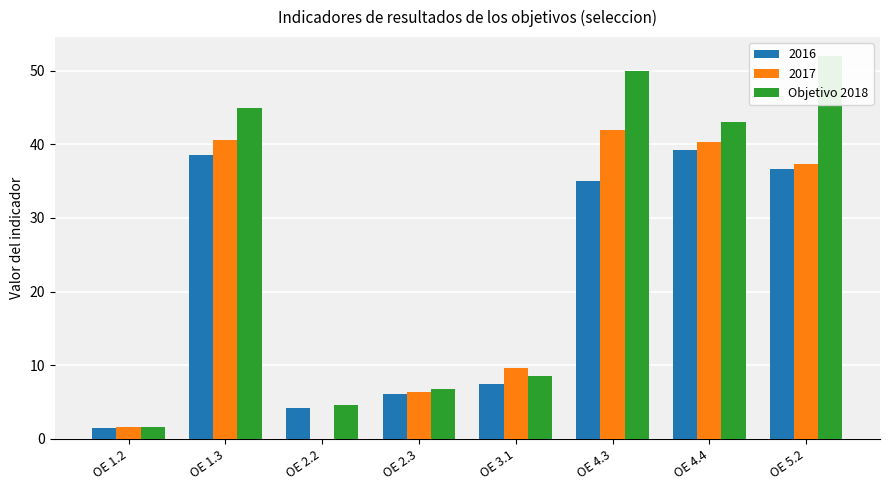

List the labels in order of value, largest first.

OE 5.2, OE 4.3, OE 1.3, OE 4.4, OE 3.1, OE 2.3, OE 2.2, OE 1.2